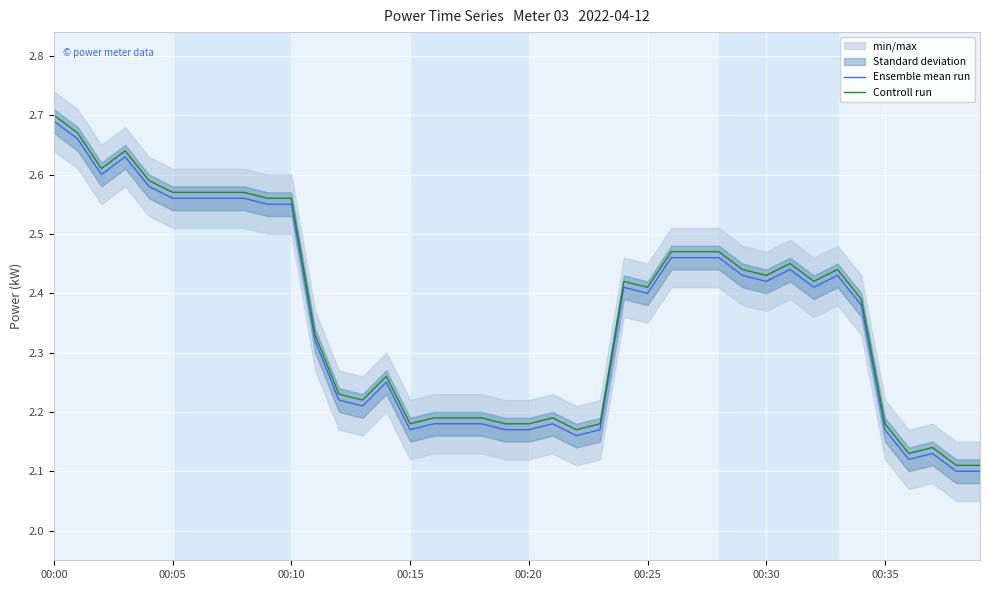

What position from the left is 19?

20